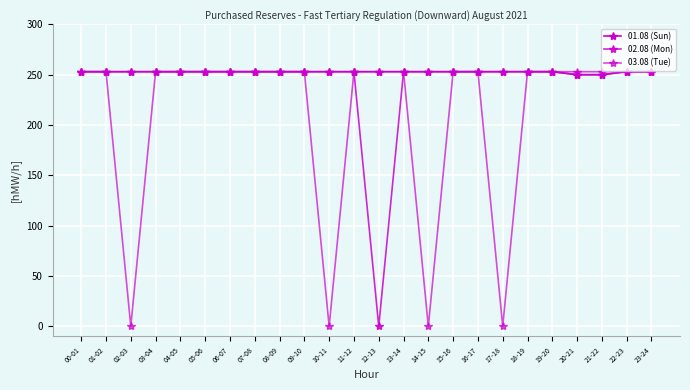

The 02.08 (Mon) series shows 430 at 15-16. True or false?

False